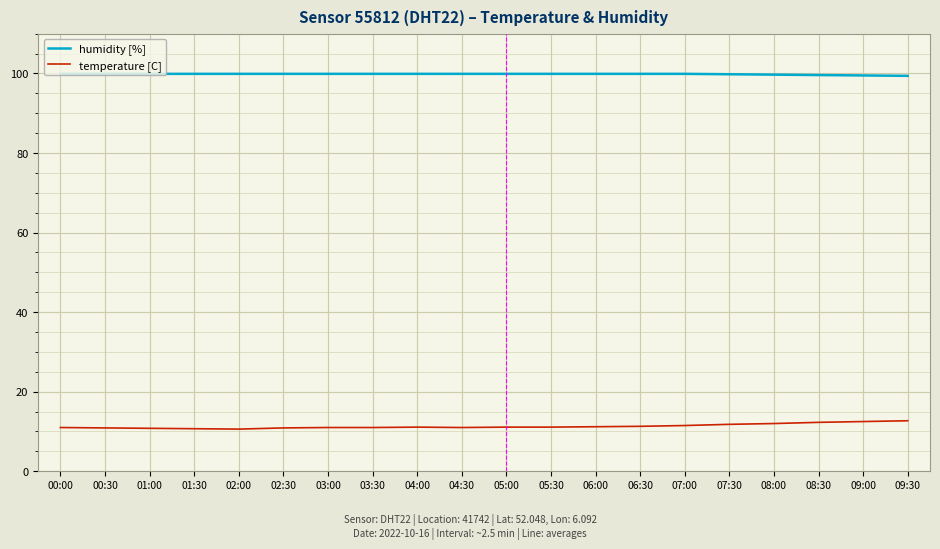

Count the number of data series in this chart.

2